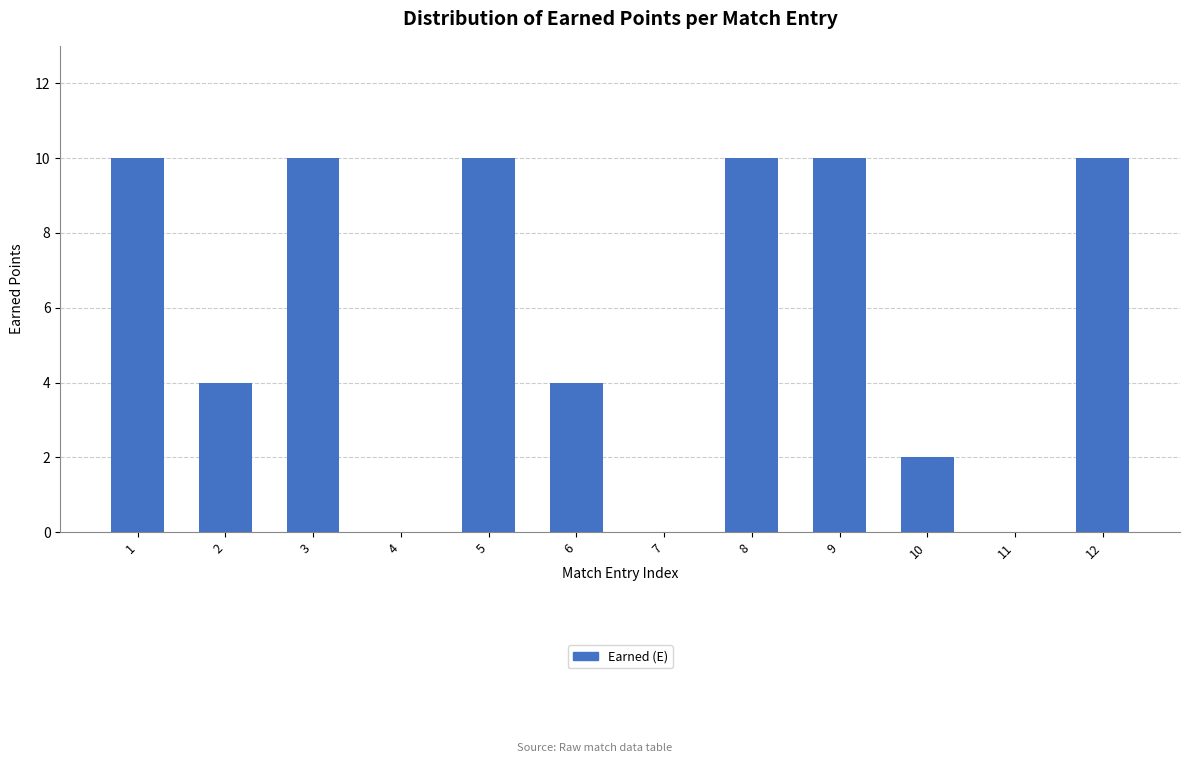

Reading left to right, extract all data points from this chart.

1=10	2=4	3=10	4=0	5=10	6=4	7=0	8=10	9=10	10=2	11=0	12=10